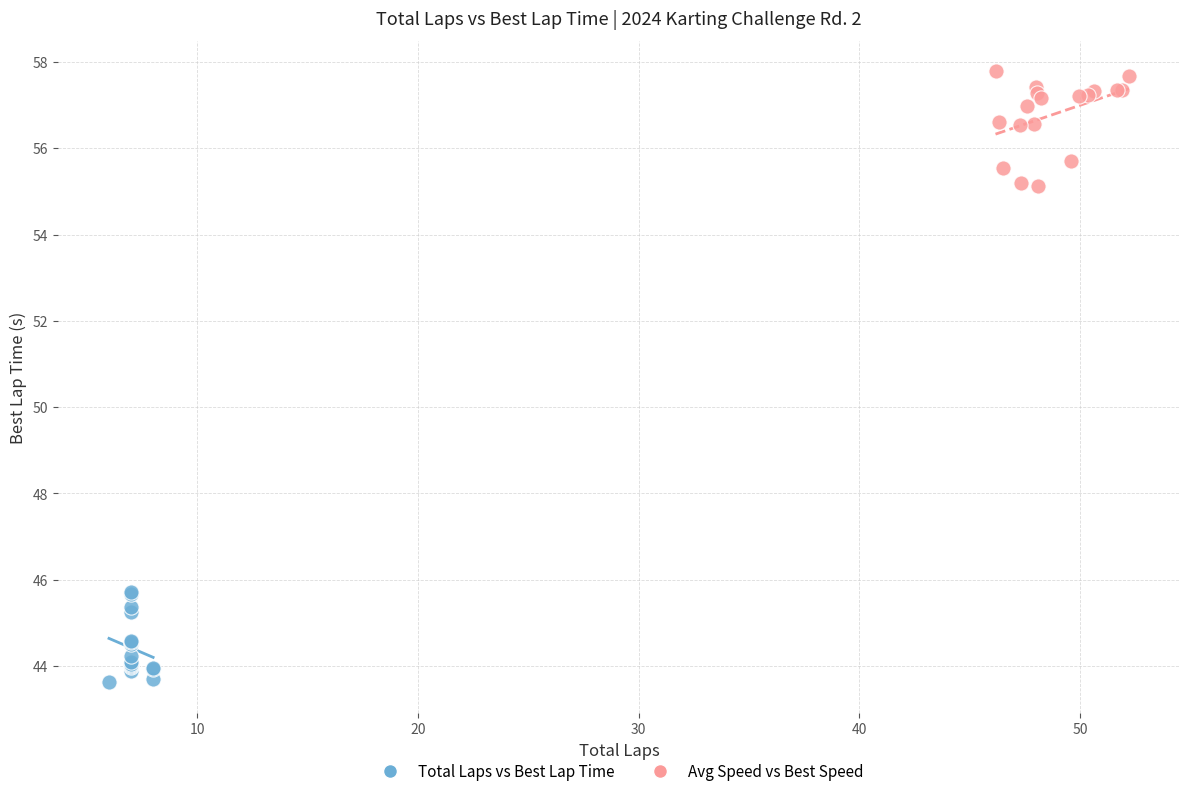

What are all the series names shown in the legend?

Total Laps vs Best Lap Time, Avg Speed vs Best Speed